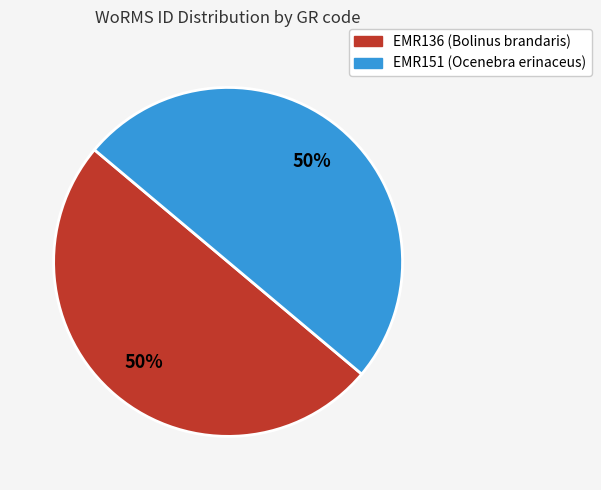

How many segments does this pie chart have?

2